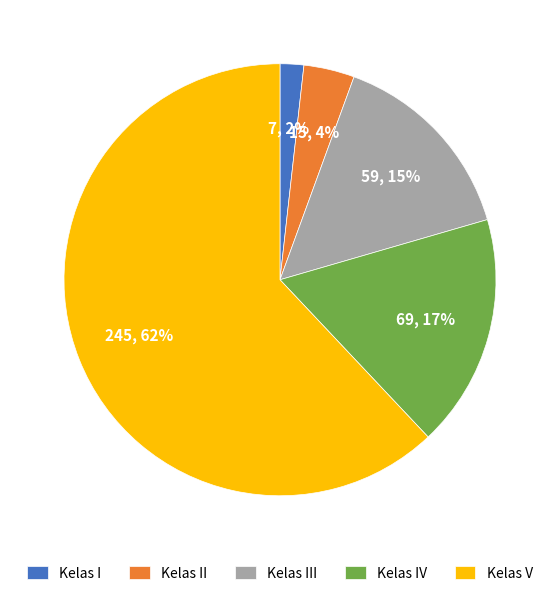

To the nearest percent, what is the average slice percentage?

20%